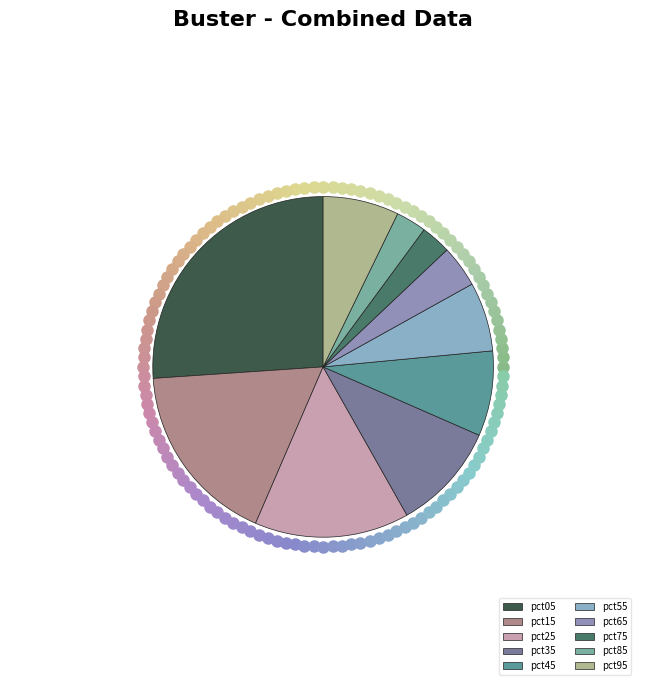

What is the change in value from pct05 to pct25?

-1.3